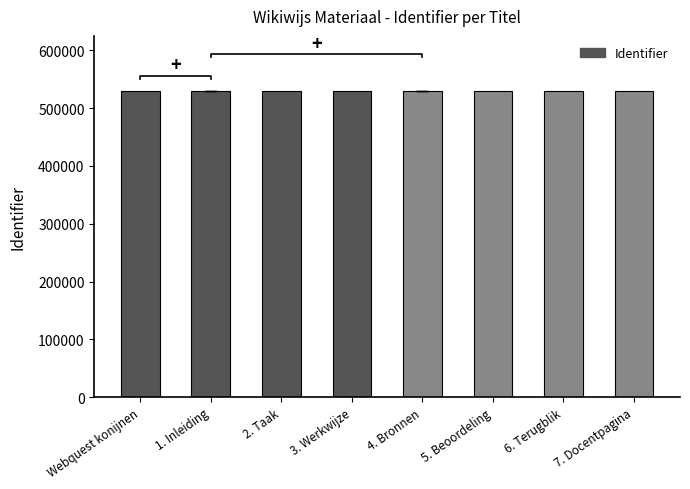

What is the value of the 4th bar from the left?

529418